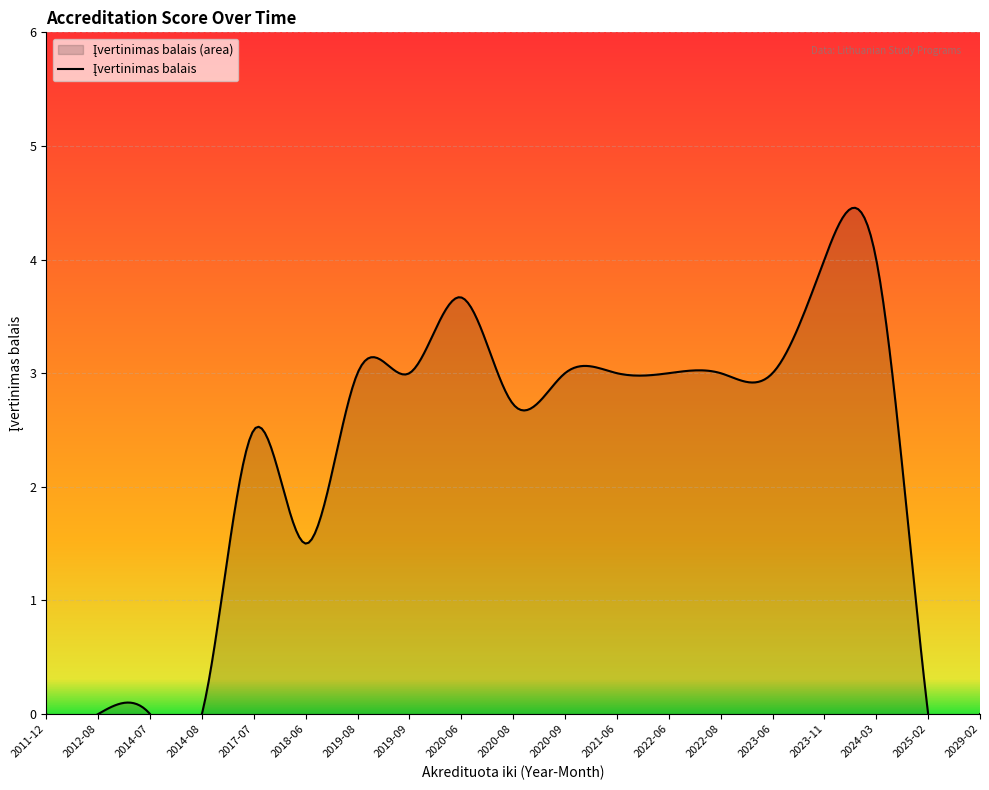

The value at 2019-09 is 2. True or false?

False